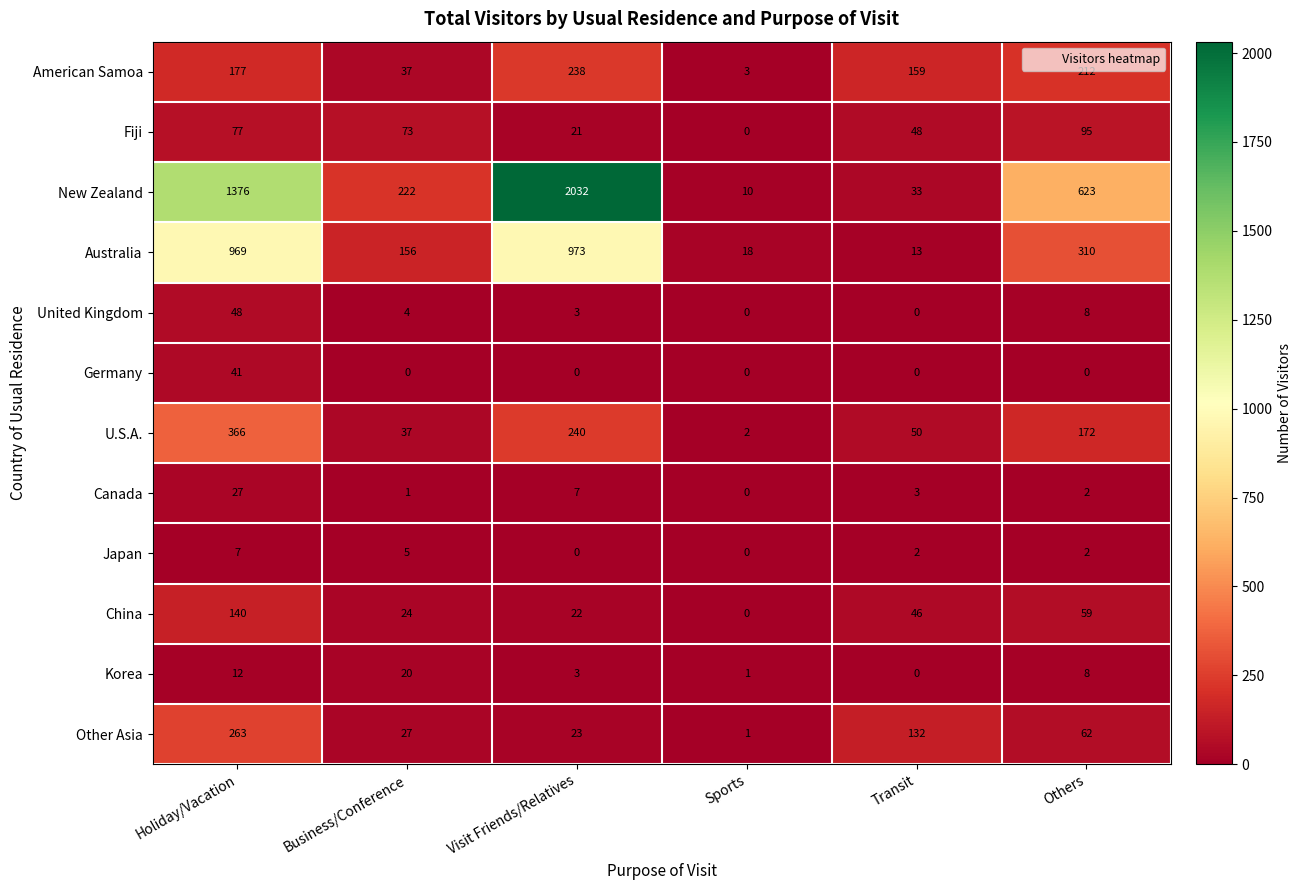

Rank the categories by Korea value from highest to lowest.

Business/Conference, Holiday/Vacation, Others, Visit Friends/Relatives, Sports, Transit